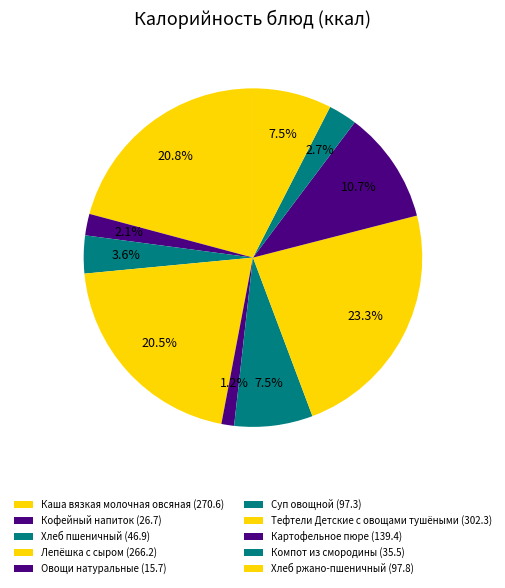

Between Тефтели Детские с овощами тушёными and Каша вязкая молочная овсяная, which is larger?

Тефтели Детские с овощами тушёными